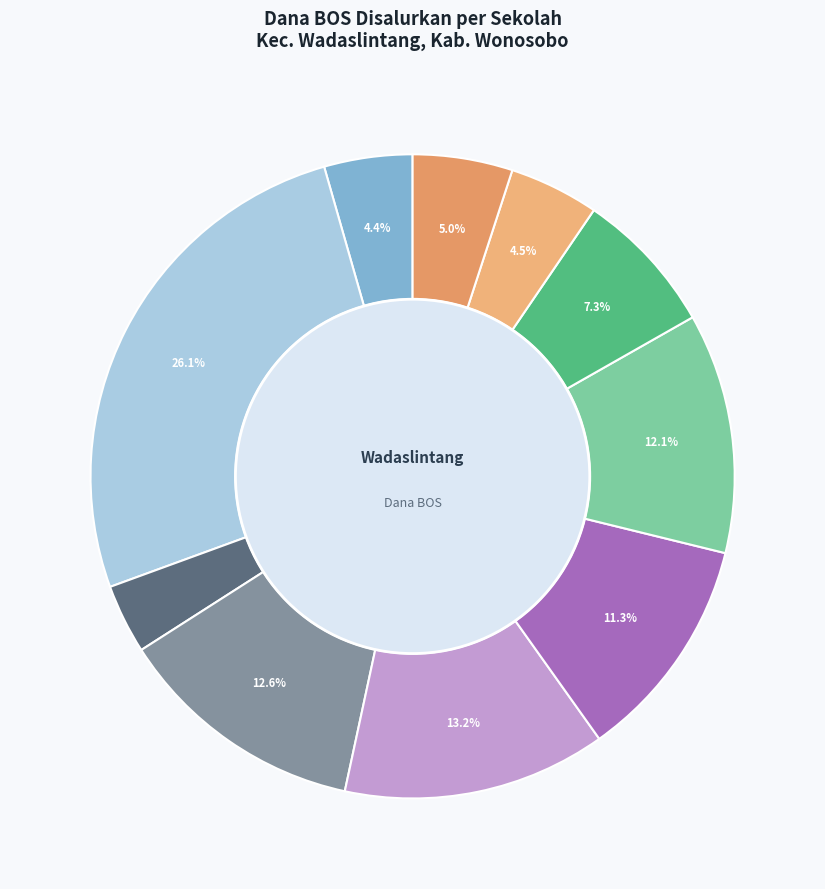

How many segments does this pie chart have?

10